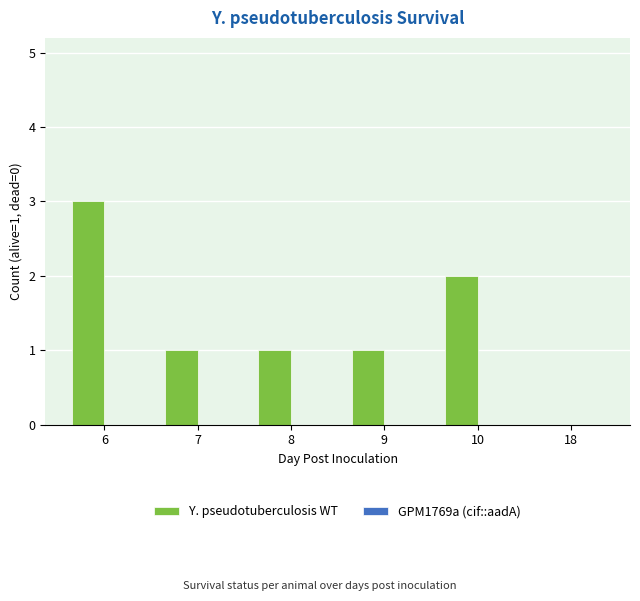

What is the sum of all values?

8